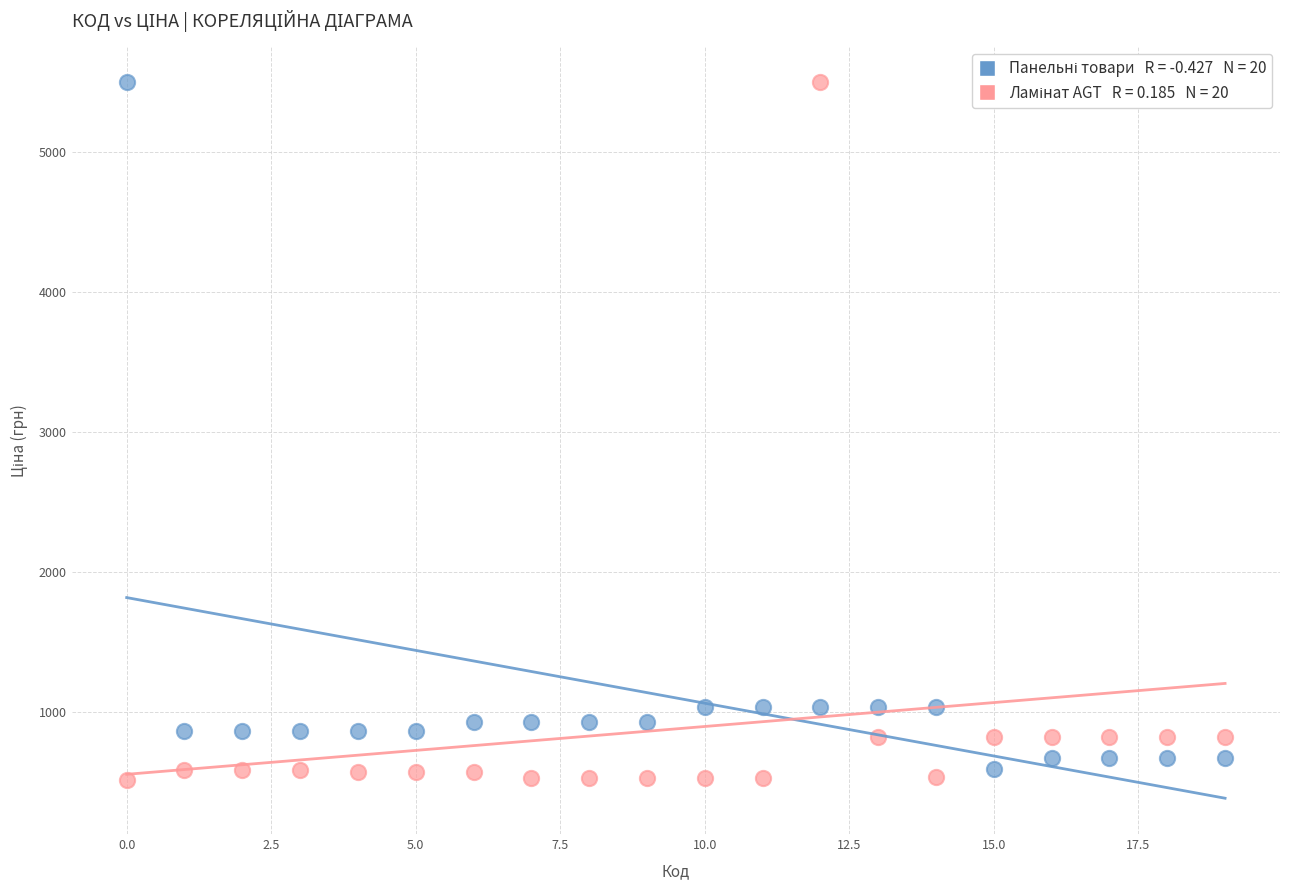

Across all data points, what is the range of Y values (max minus min)?

4982.6